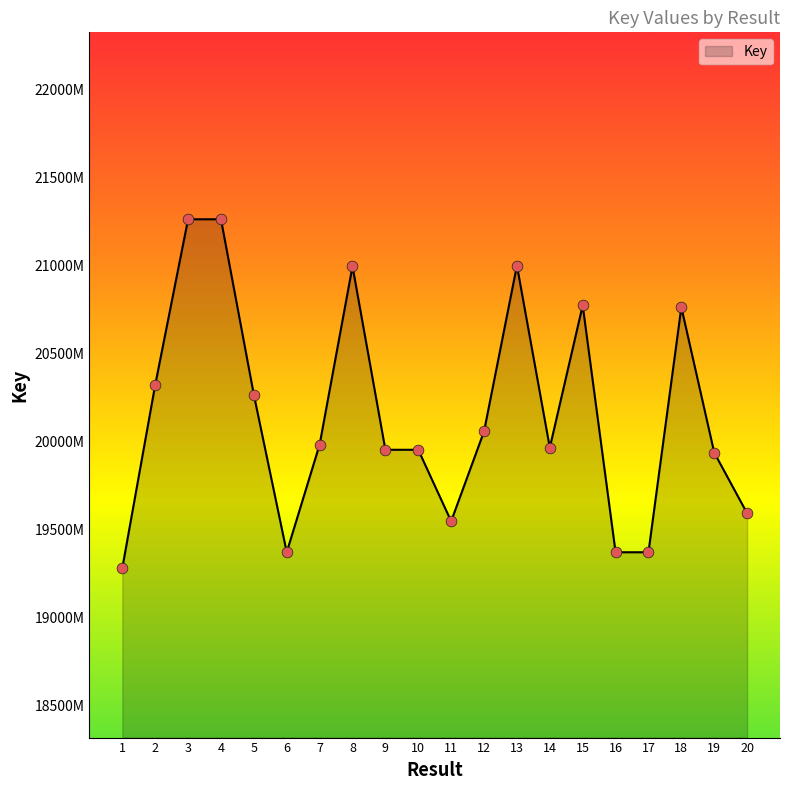

What is the ratio of the value at 16 to the value at 12?

1.0